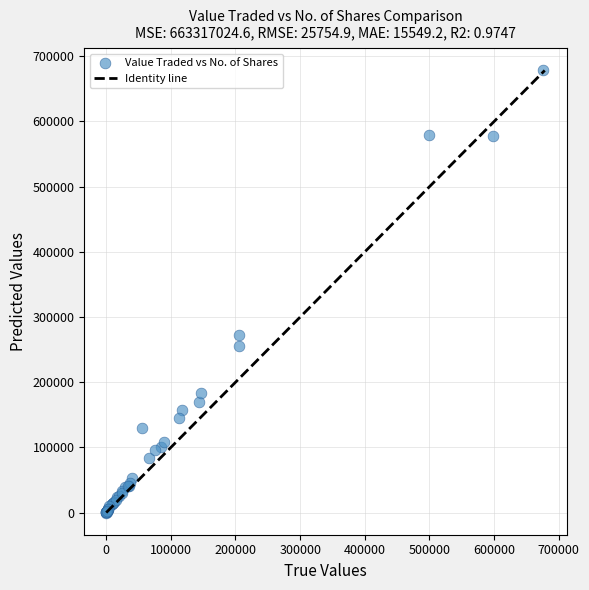

What Y value in the scatter plot is closest to 339219?

273229